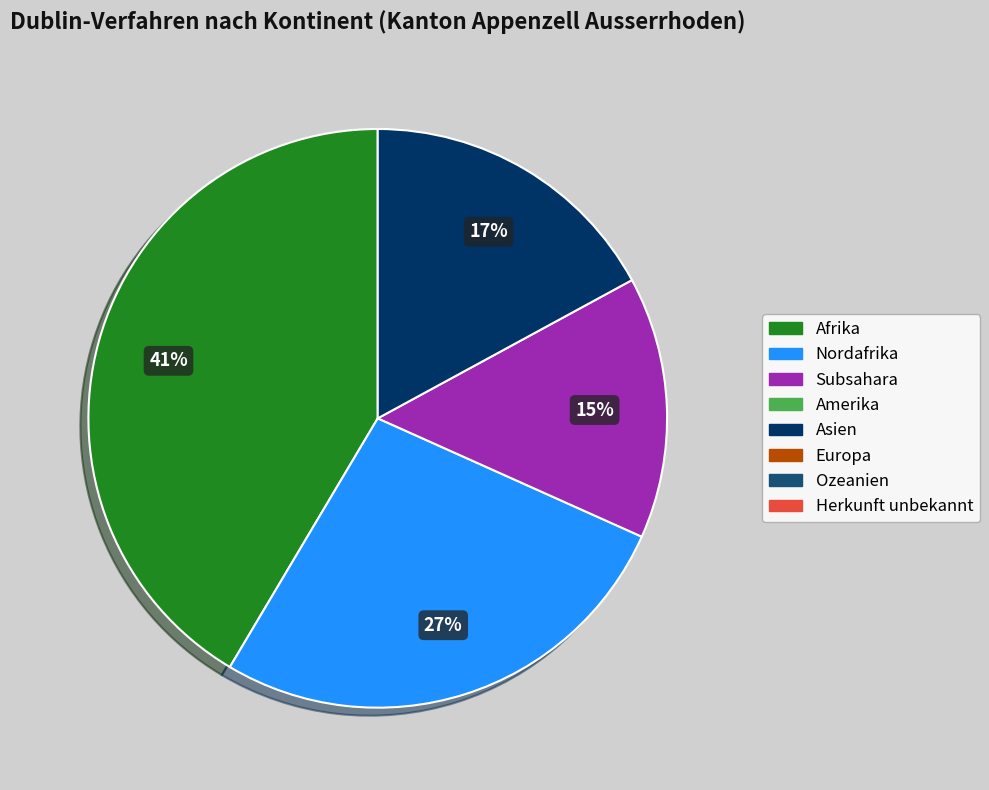

Does any single category account for the majority?

No